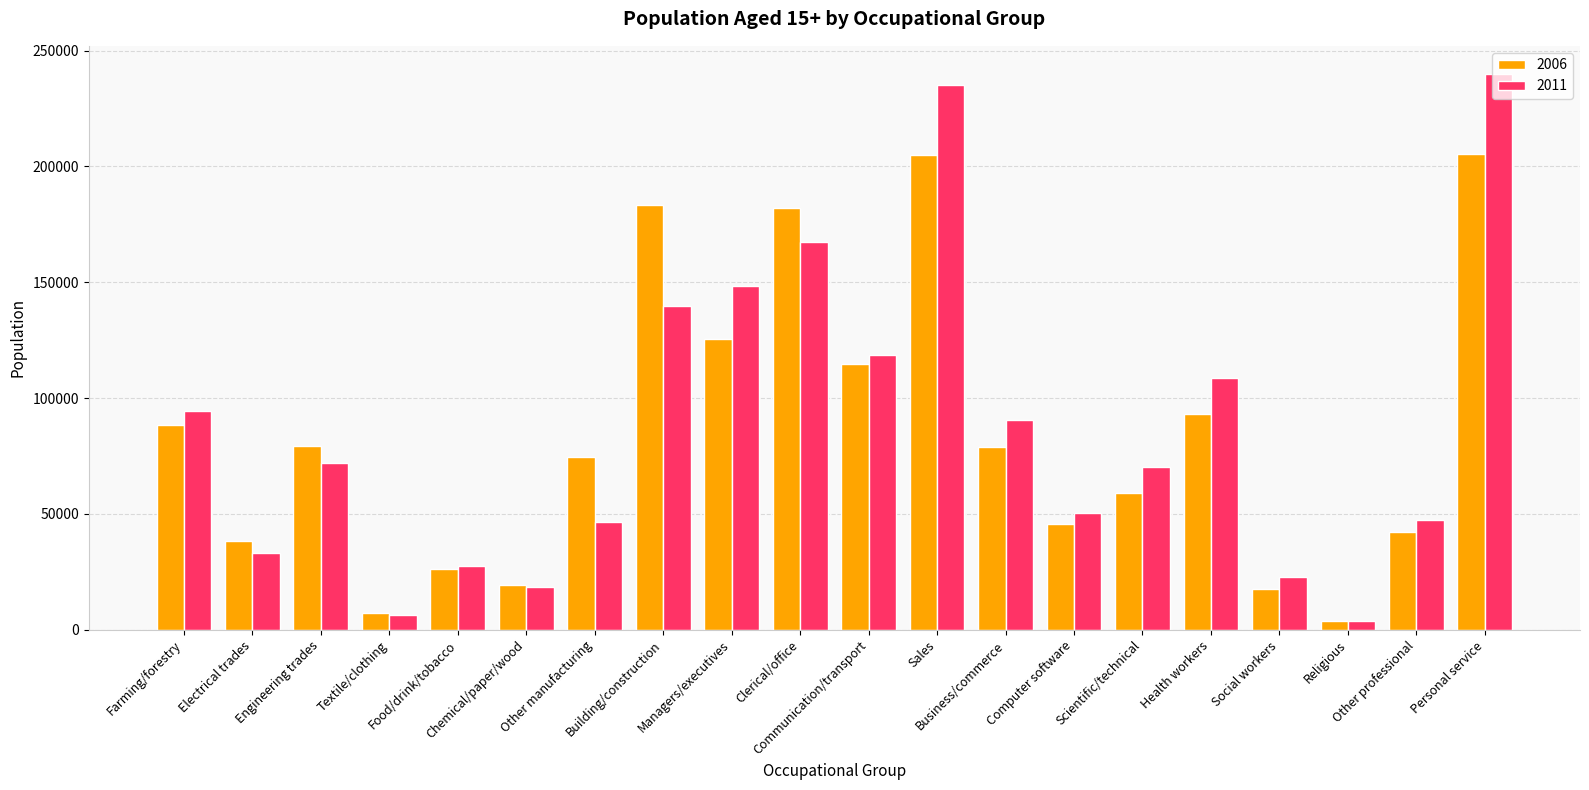

At Health workers, list the series in order from largest to smallest.

2011, 2006